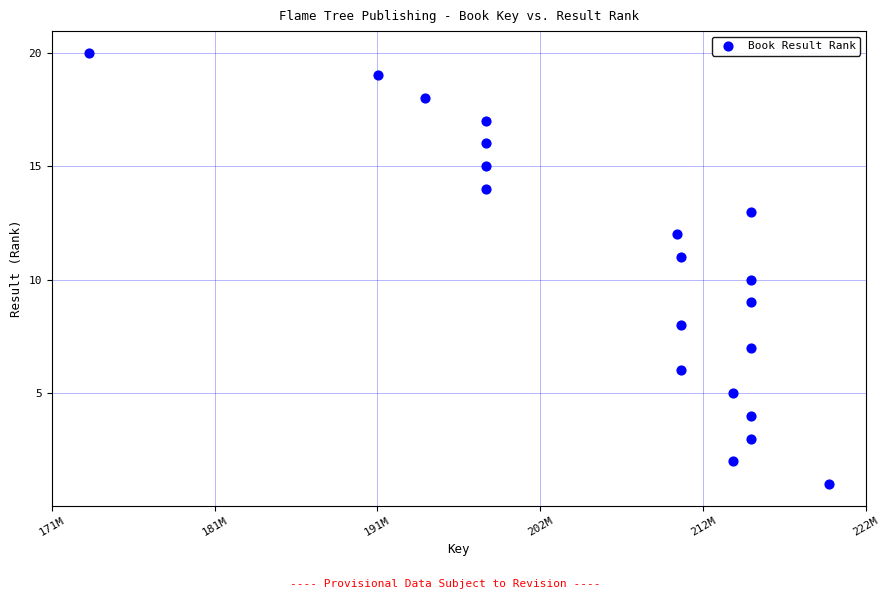

What is the range of Y values (max minus min)?

19